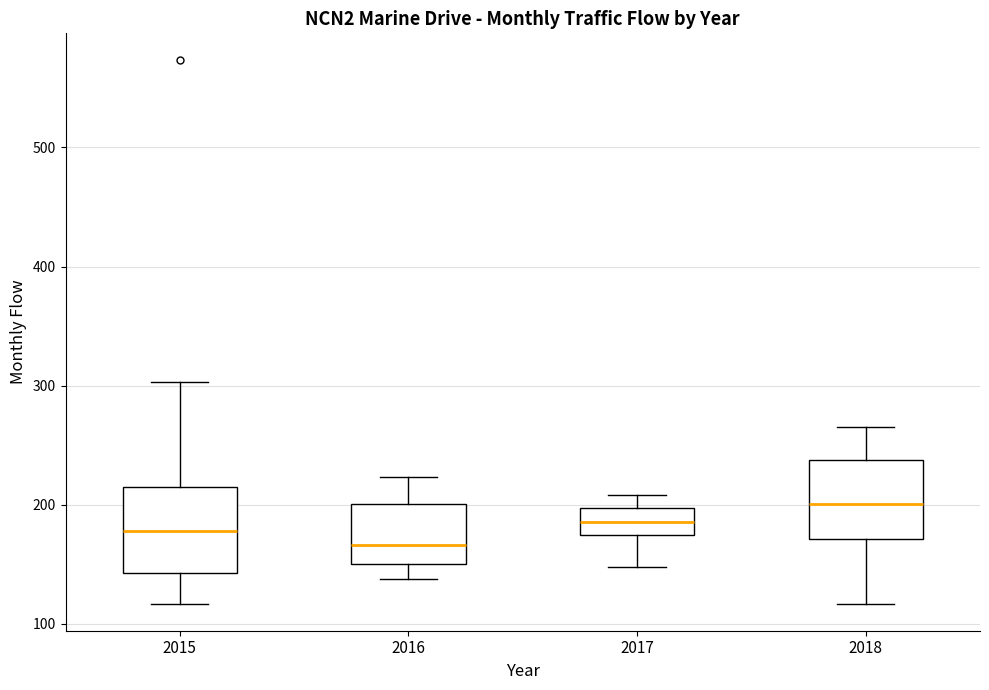

Where is the upper edge of the box at x = 2016 on the y-axis? The values are not printed on the chart, so give them approximately, as read against the axis.

200